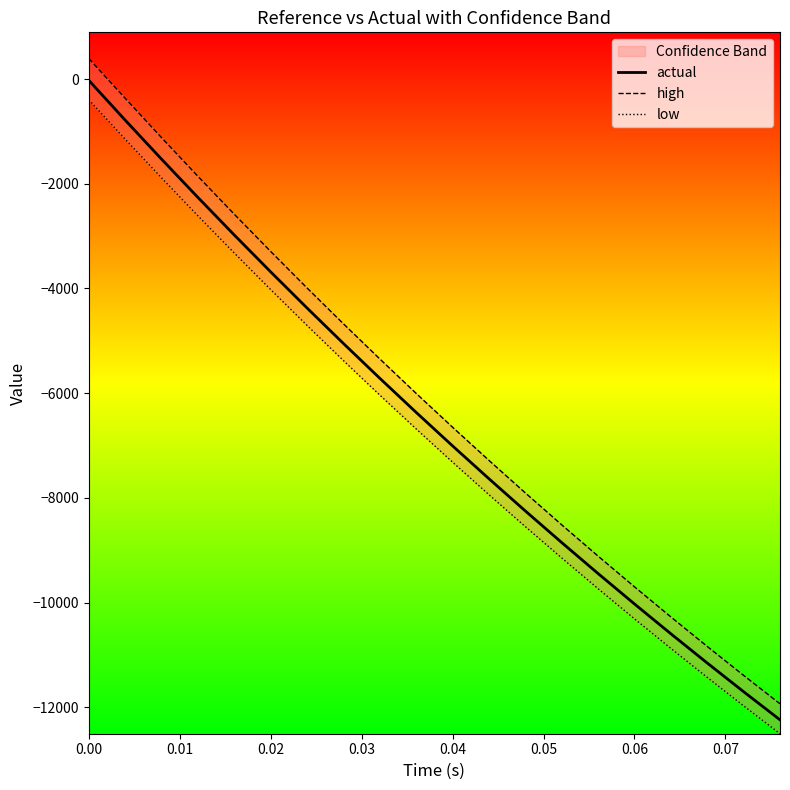

What is the difference between the second highest and second lowest values in the low series?

10827.4